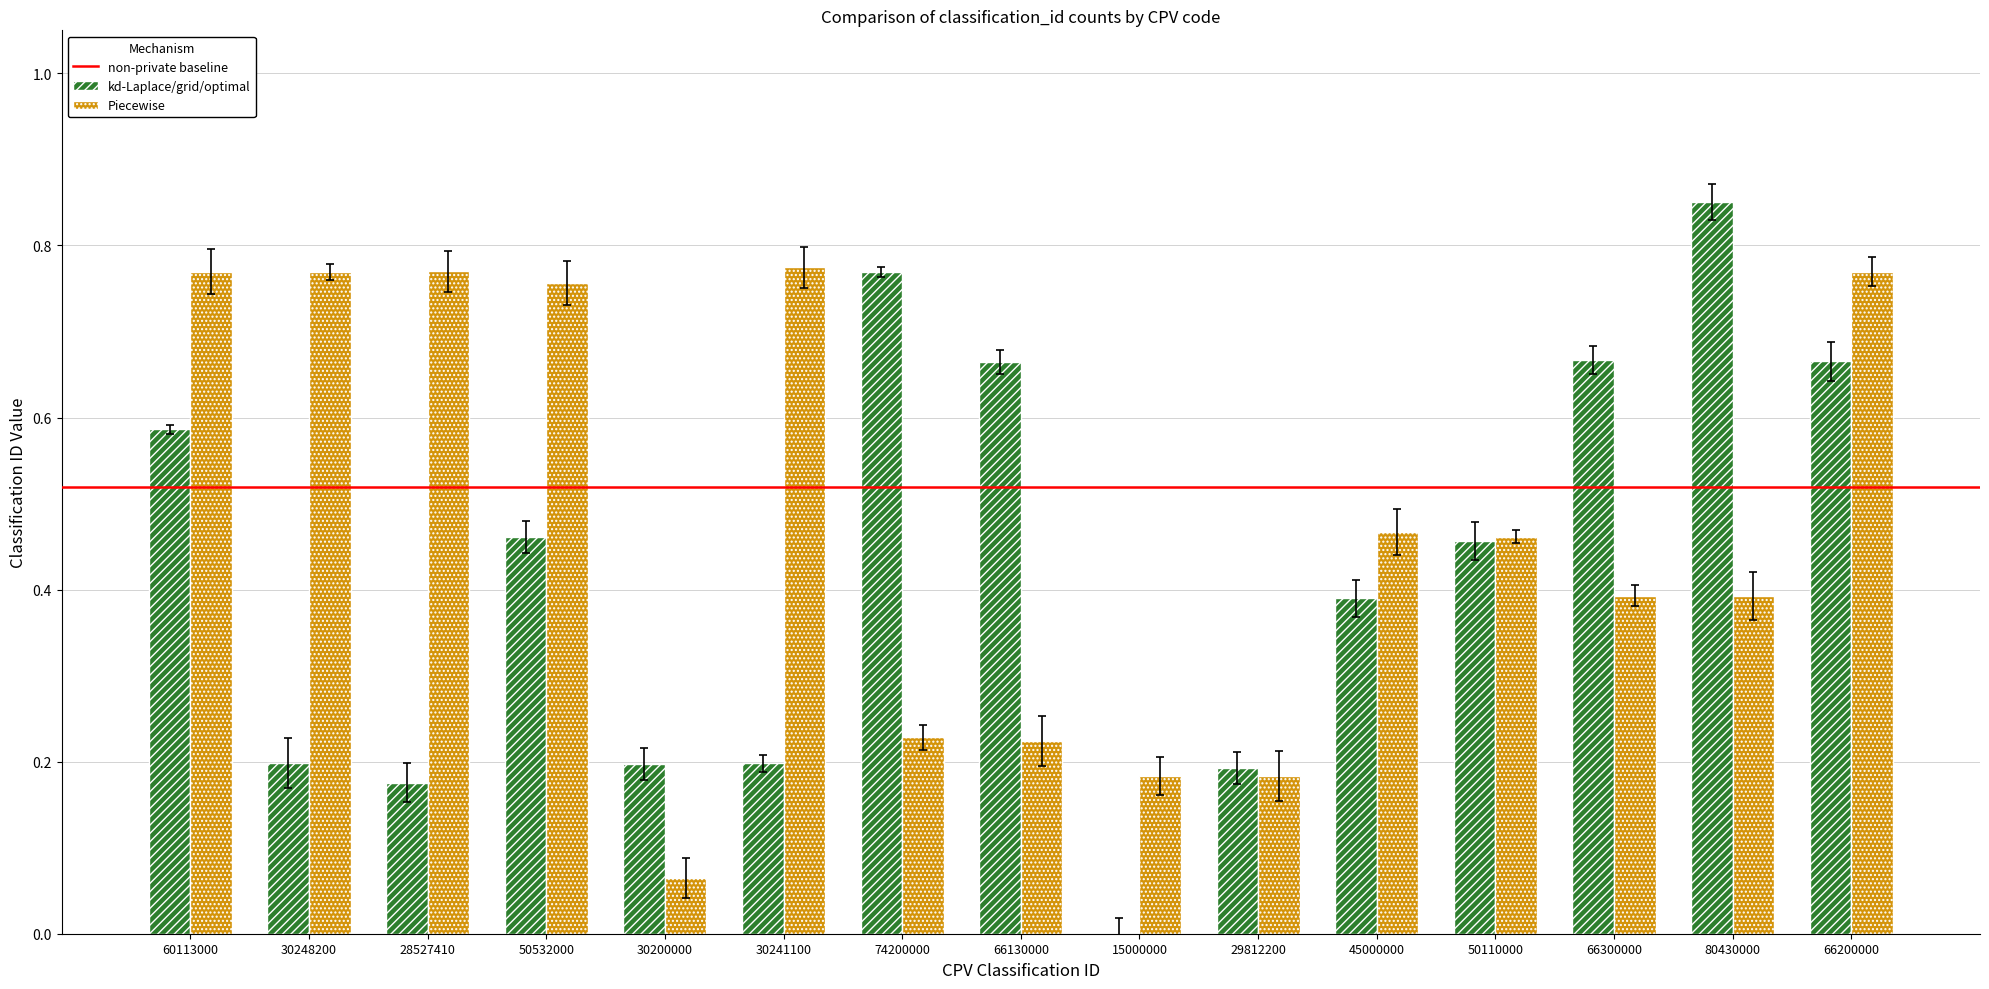

Are the bars grouped side by side (vs. stacked)?

Yes